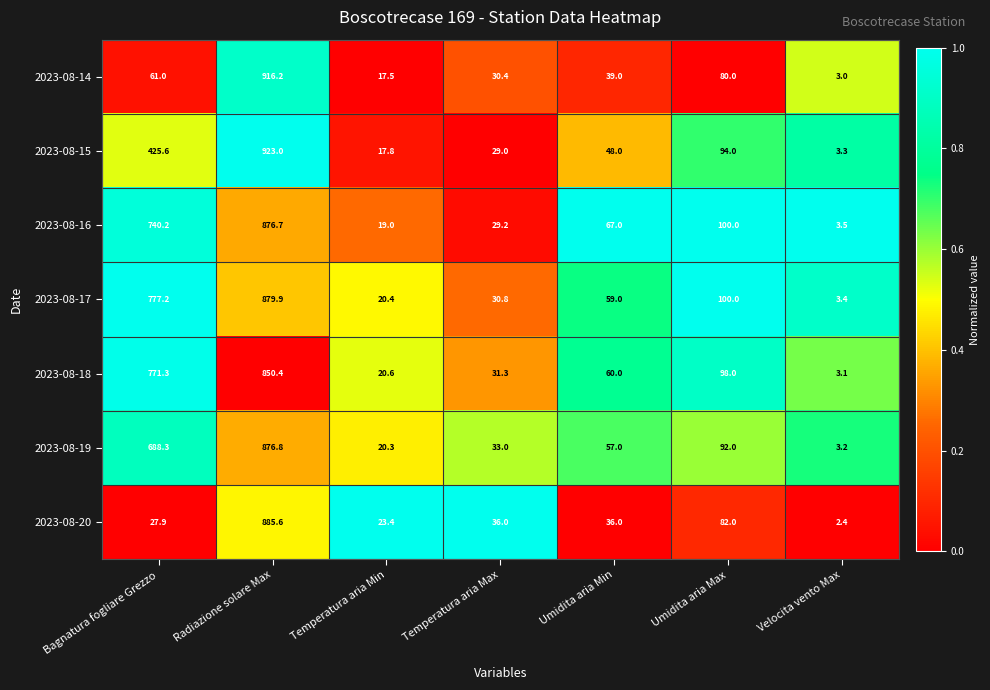

How many categories are shown in the chart?

7